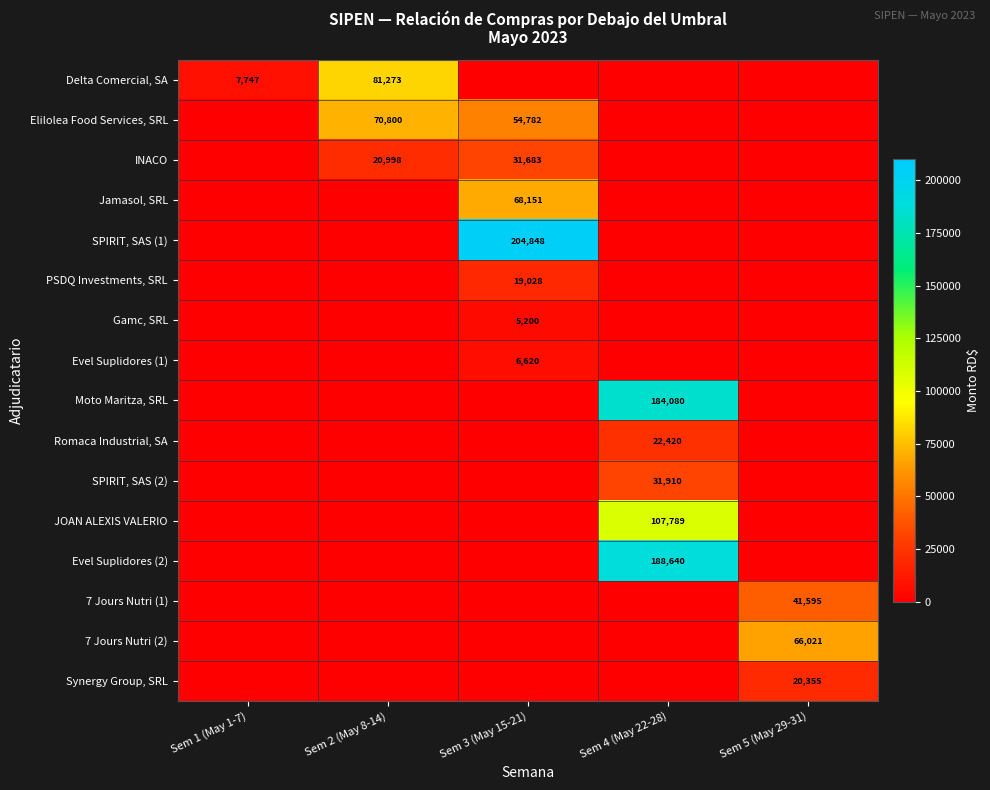

Is it true that Gamc, SRL equals 8656 at Sem 3 (May 15-21)?

False